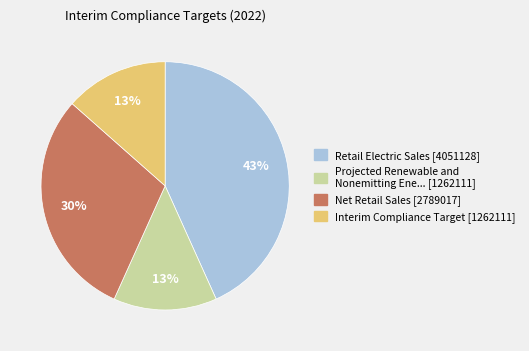

To the nearest percent, what is the difference between the largest and smallest slice percentages?

30%